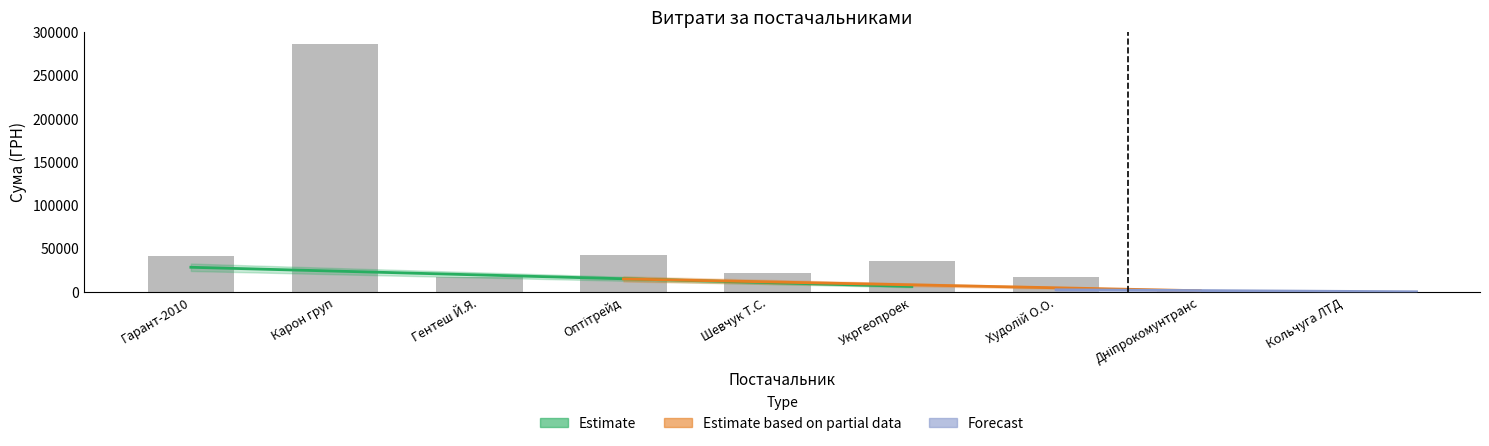

What is the minimum value shown in the chart?

609.0